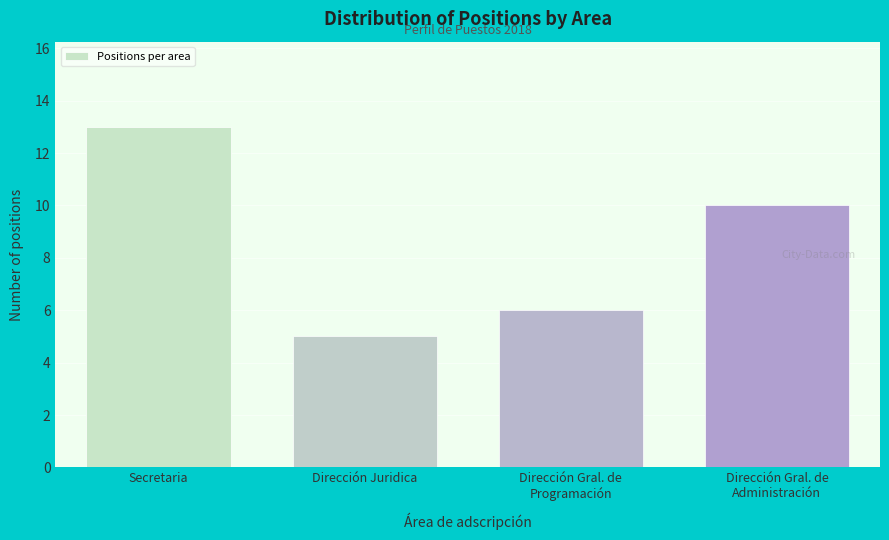

Reading left to right, transcribe all the data shown in this chart.

13	5	6	10